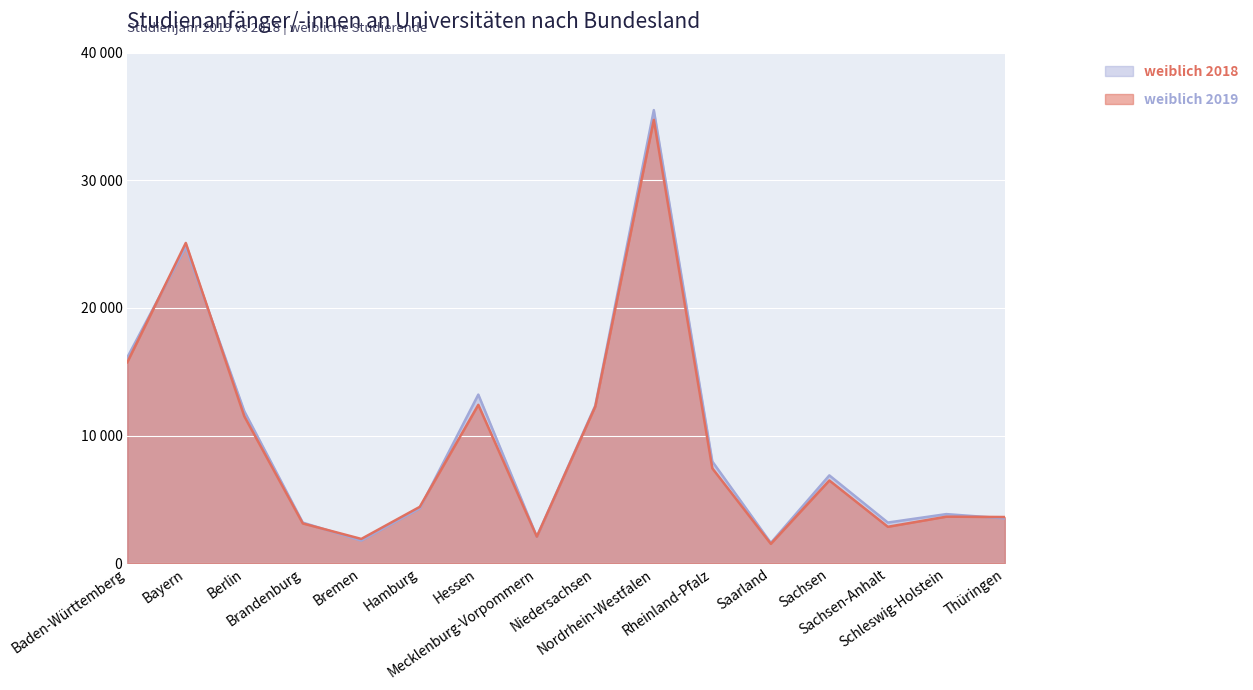

Which has a higher value, Saarland or Sachsen?

Sachsen